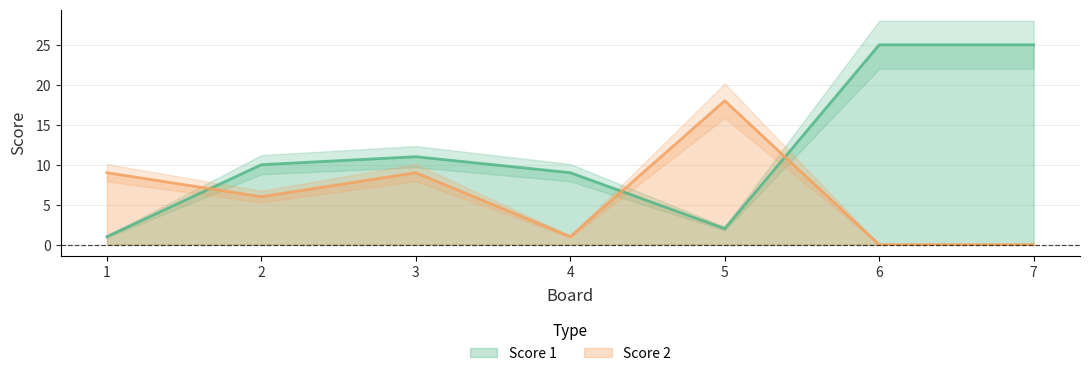

Is the value of Score 2 at 2 greater than the value of Score 1 at 3?

No